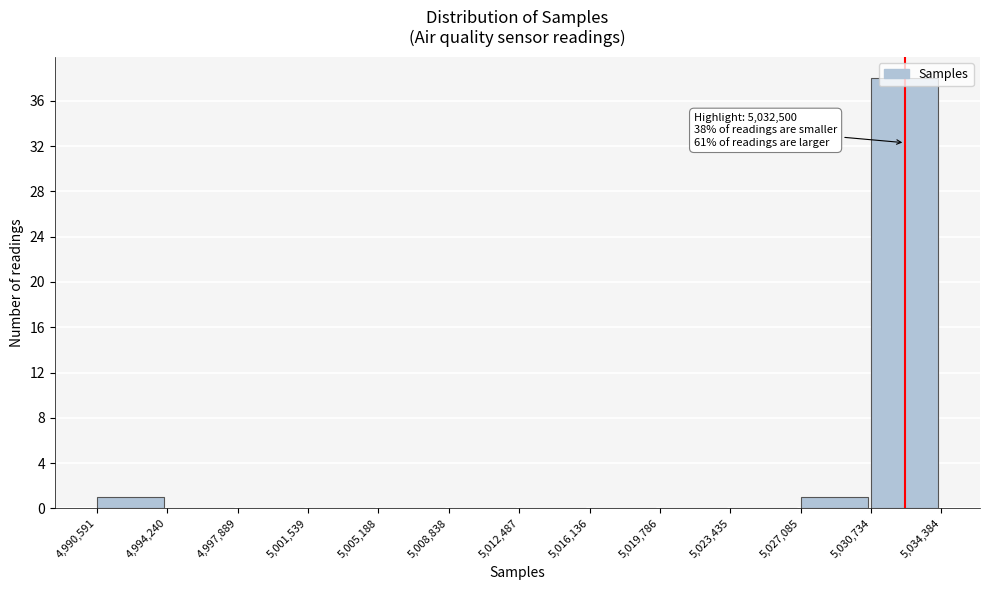

Which range on the x-axis has the tallest bar?

5,030,734 to 5,034,384